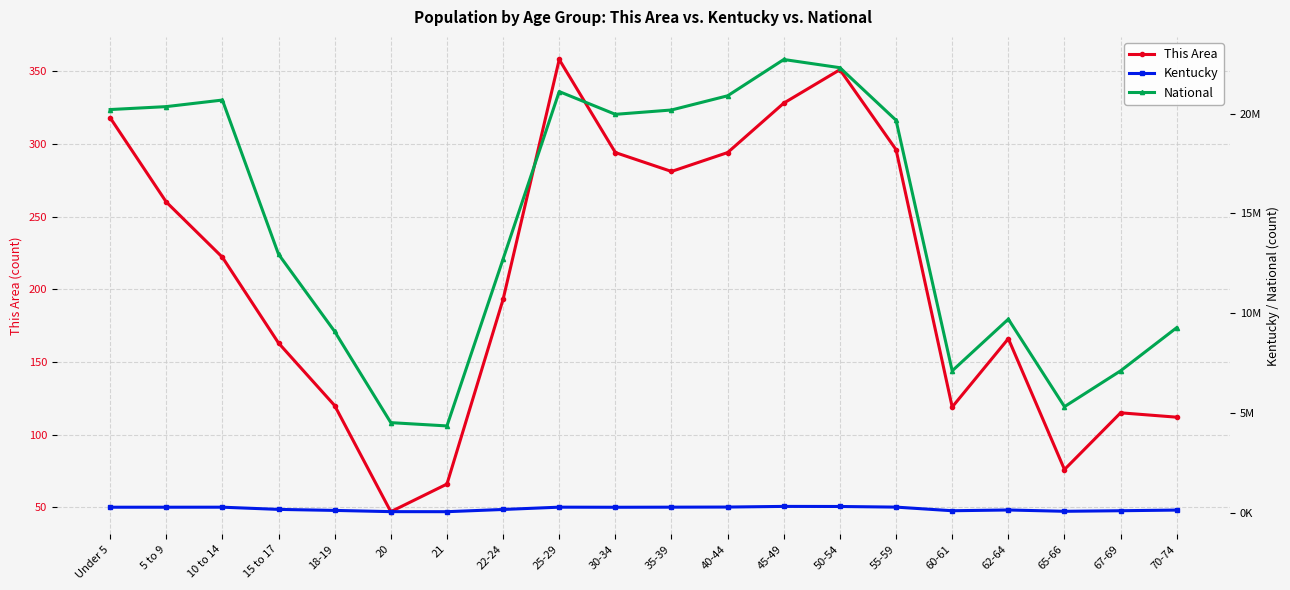

Which series has the largest range (max minus min)?

National